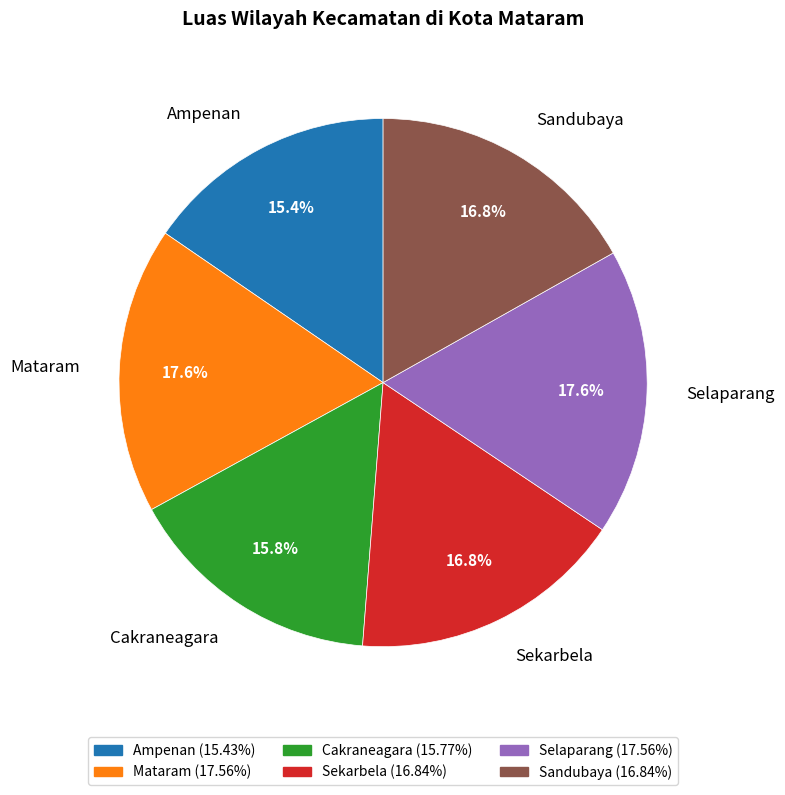

To the nearest percent, what percentage of the pie is Selaparang?

18%